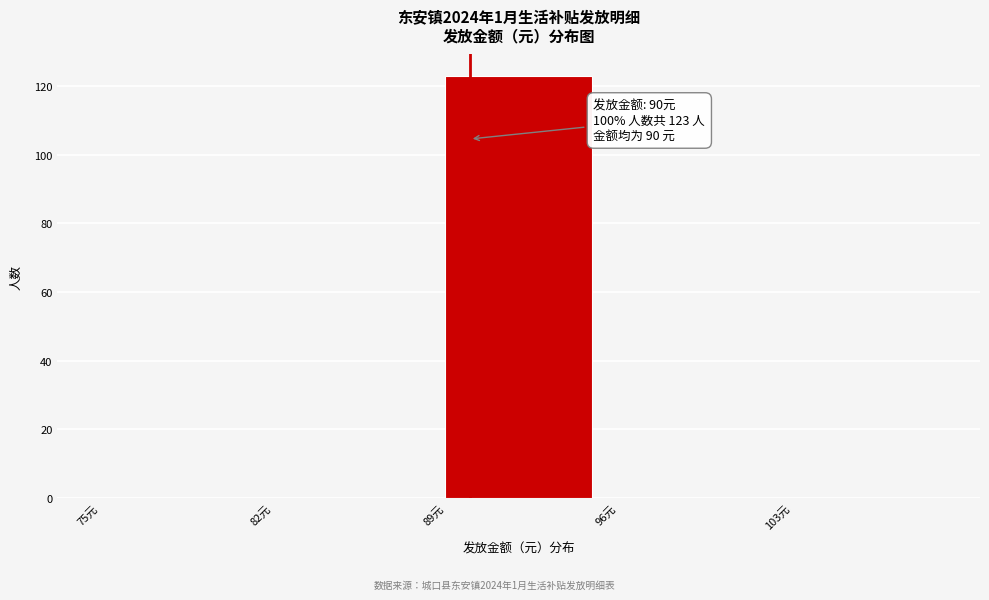

Which range on the x-axis has the tallest bar?

89 to 96